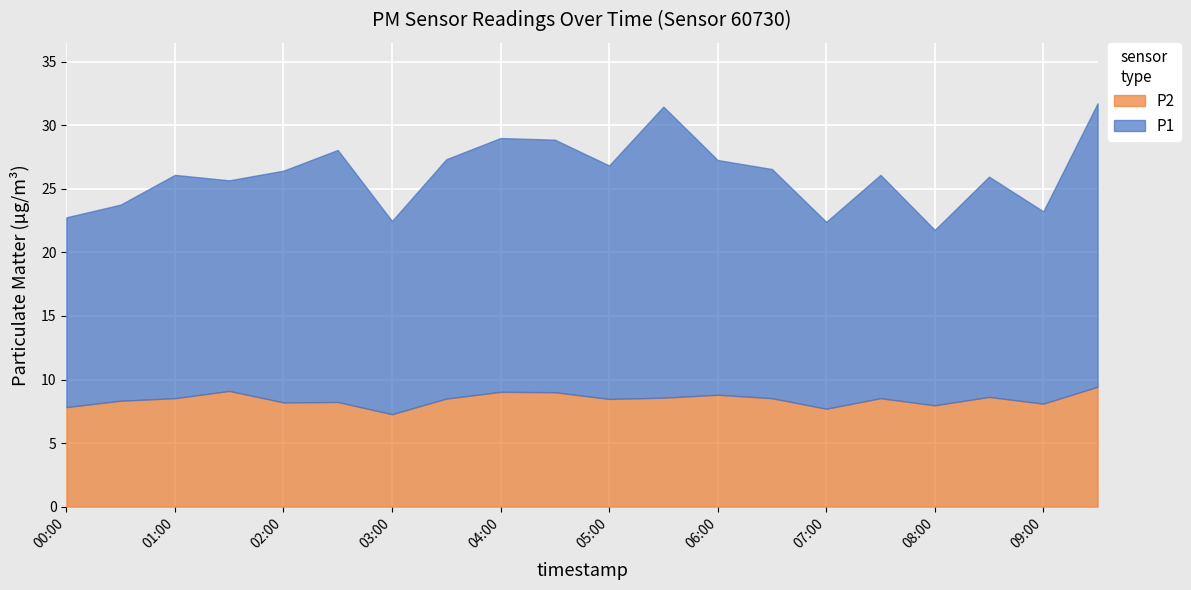

What is the label of the 2nd point from the right?

09:00